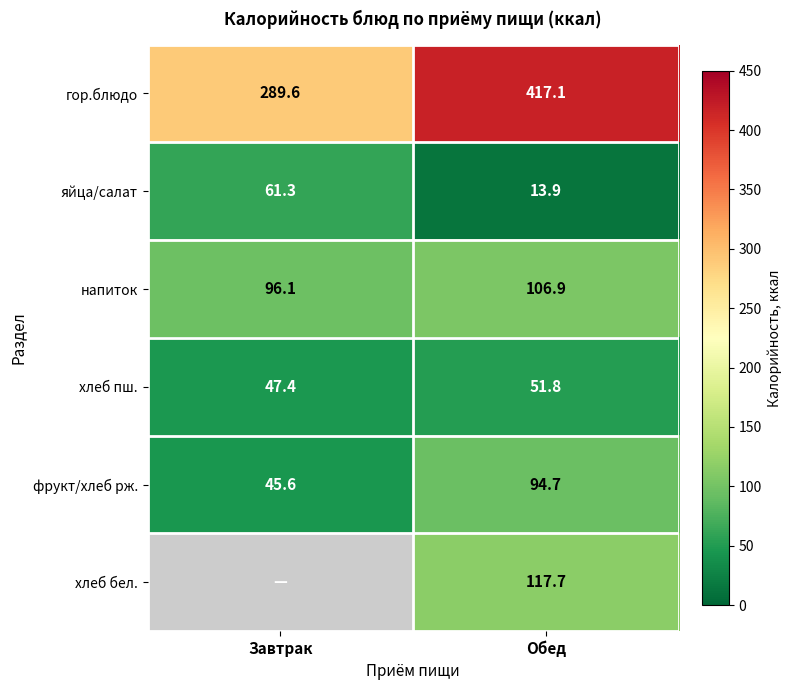

What is the sum of all напиток values?

203.0